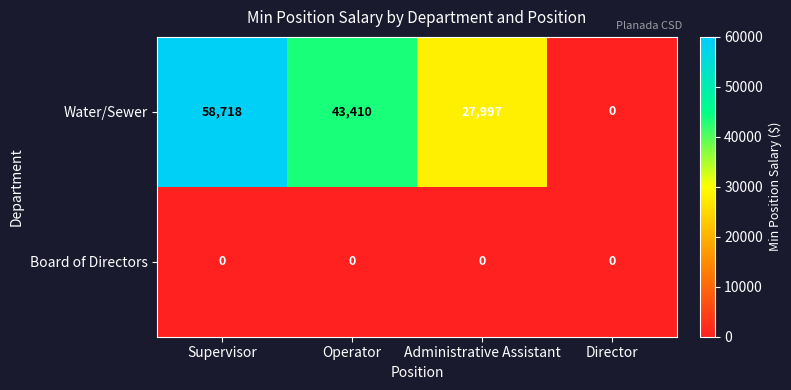

How many Water/Sewer values are between 27997 and 58718?

3